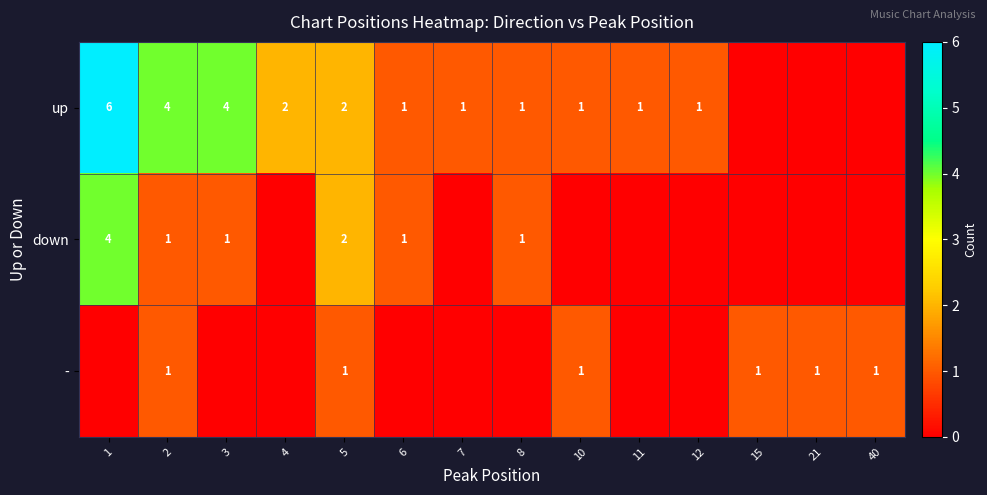

True or false: down has a value of 1 at 8.

True